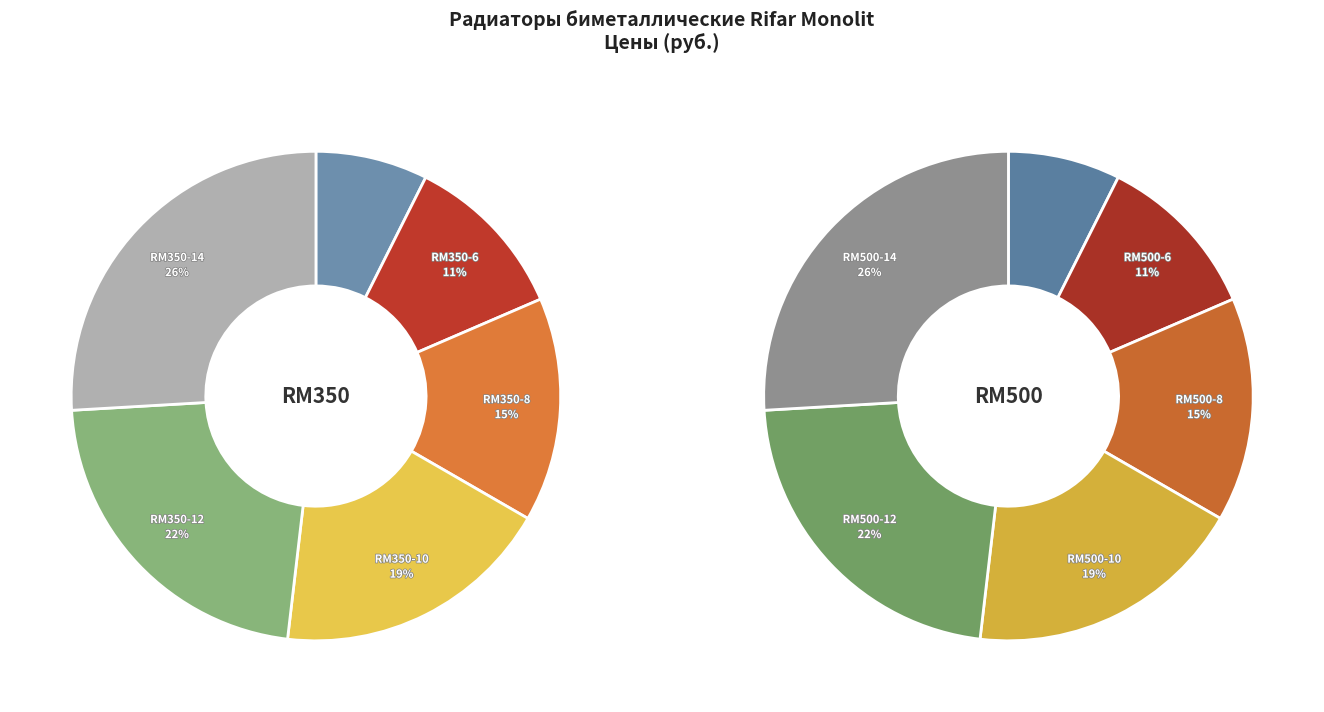

What is the smallest slice in the pie chart?

RM350-4